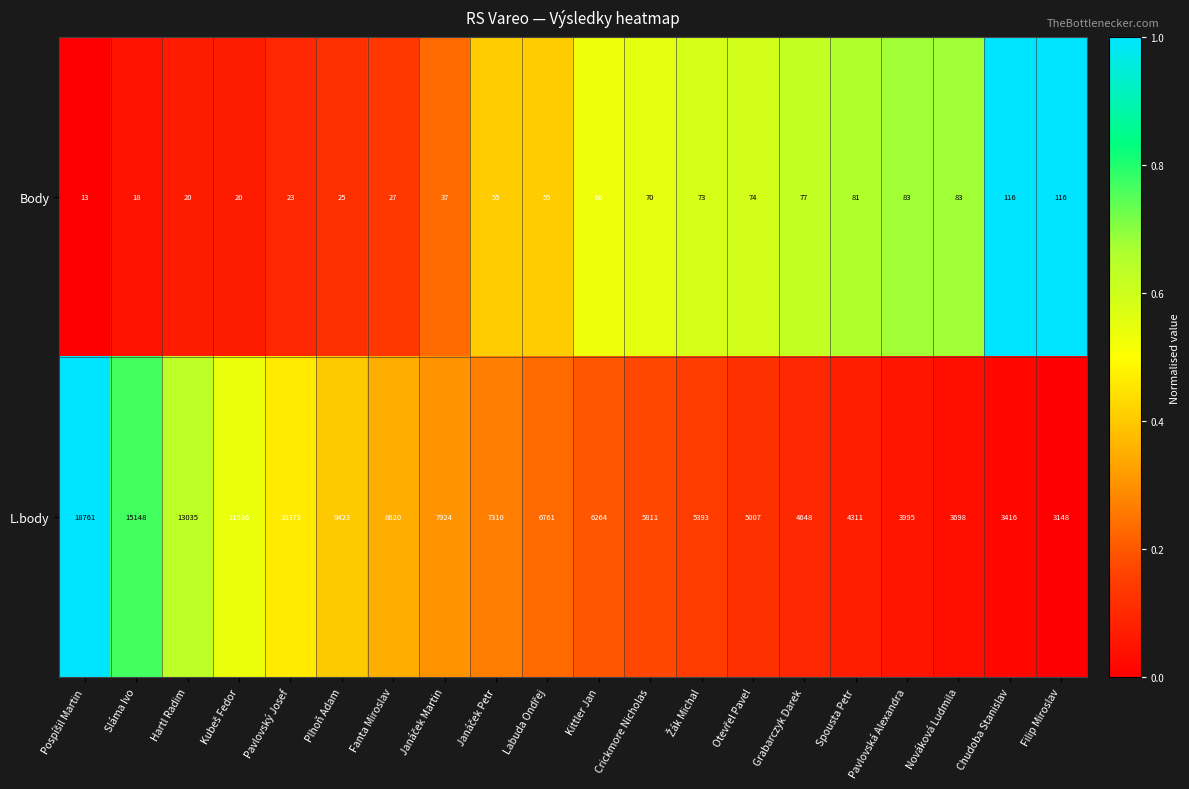

How many categories are shown in the chart?

20